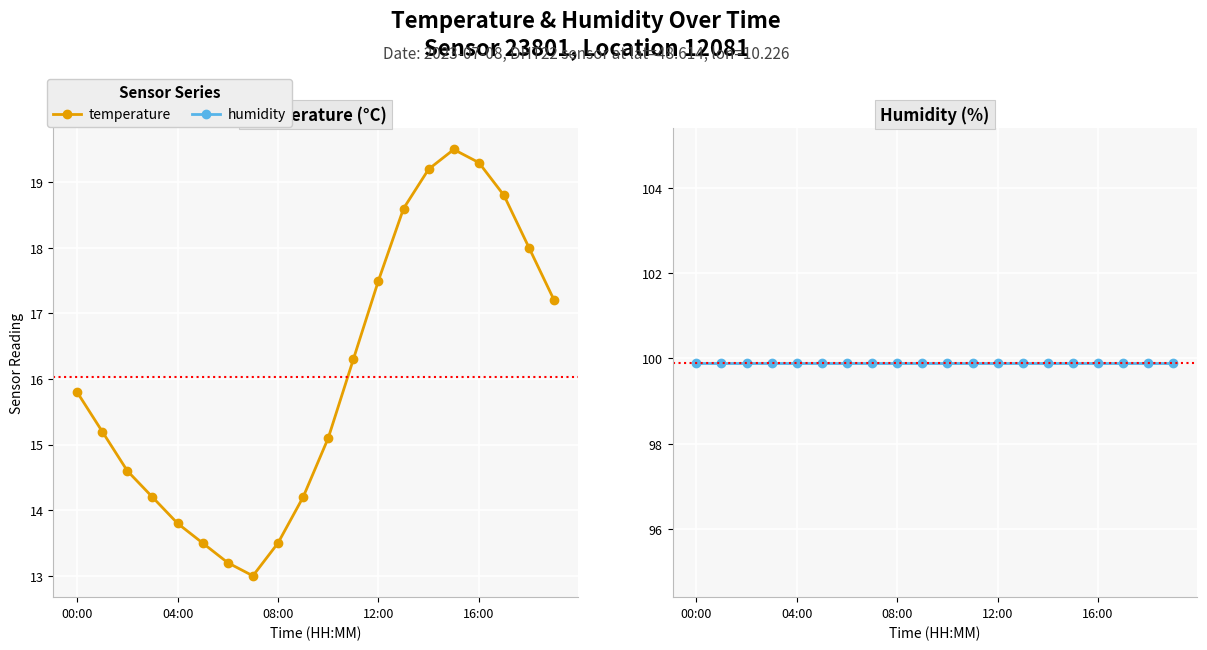

At which category is the sum across all series the highest?

15